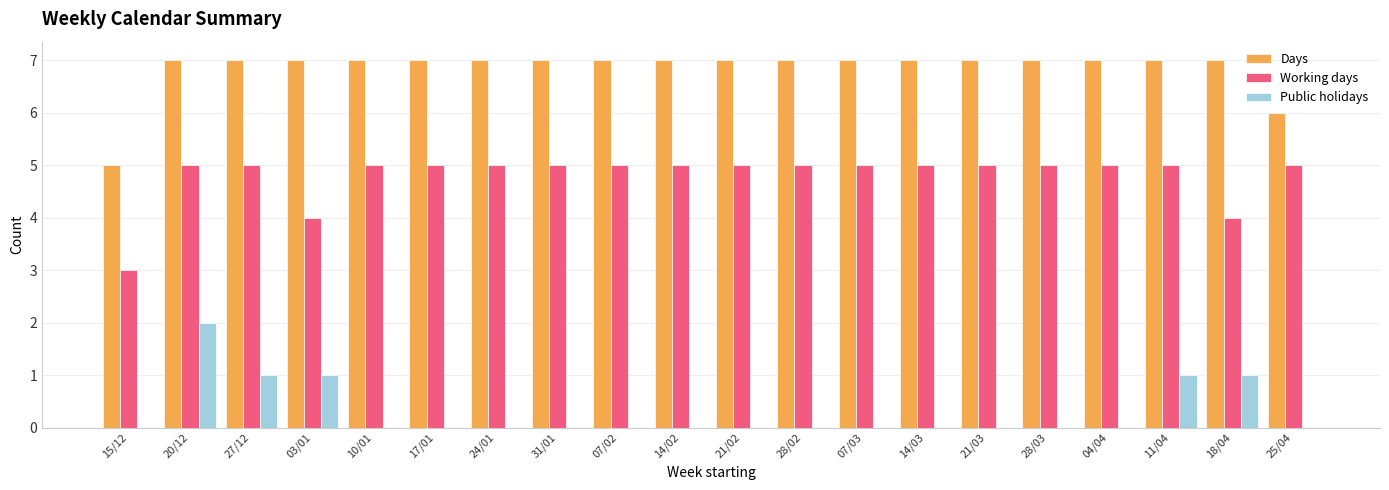

What is the sum of all Working days values?

96